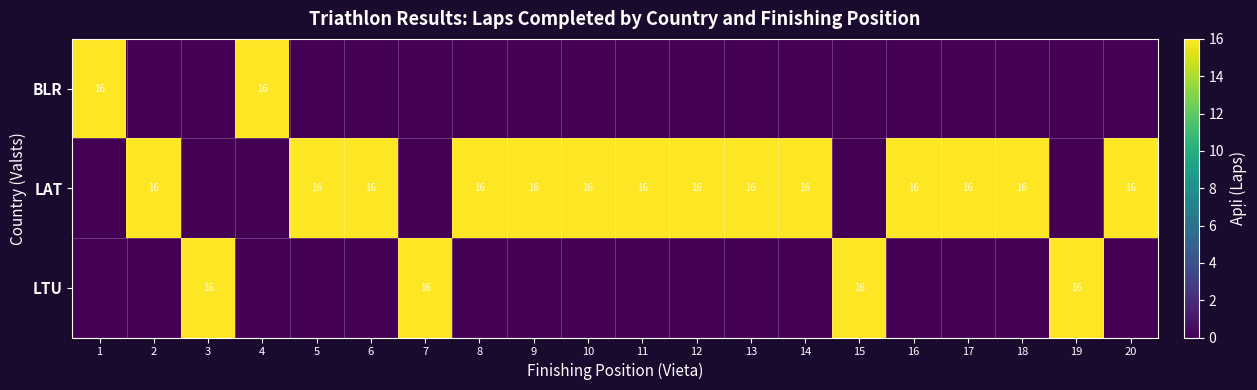

The LAT series shows 16 at 12. True or false?

True